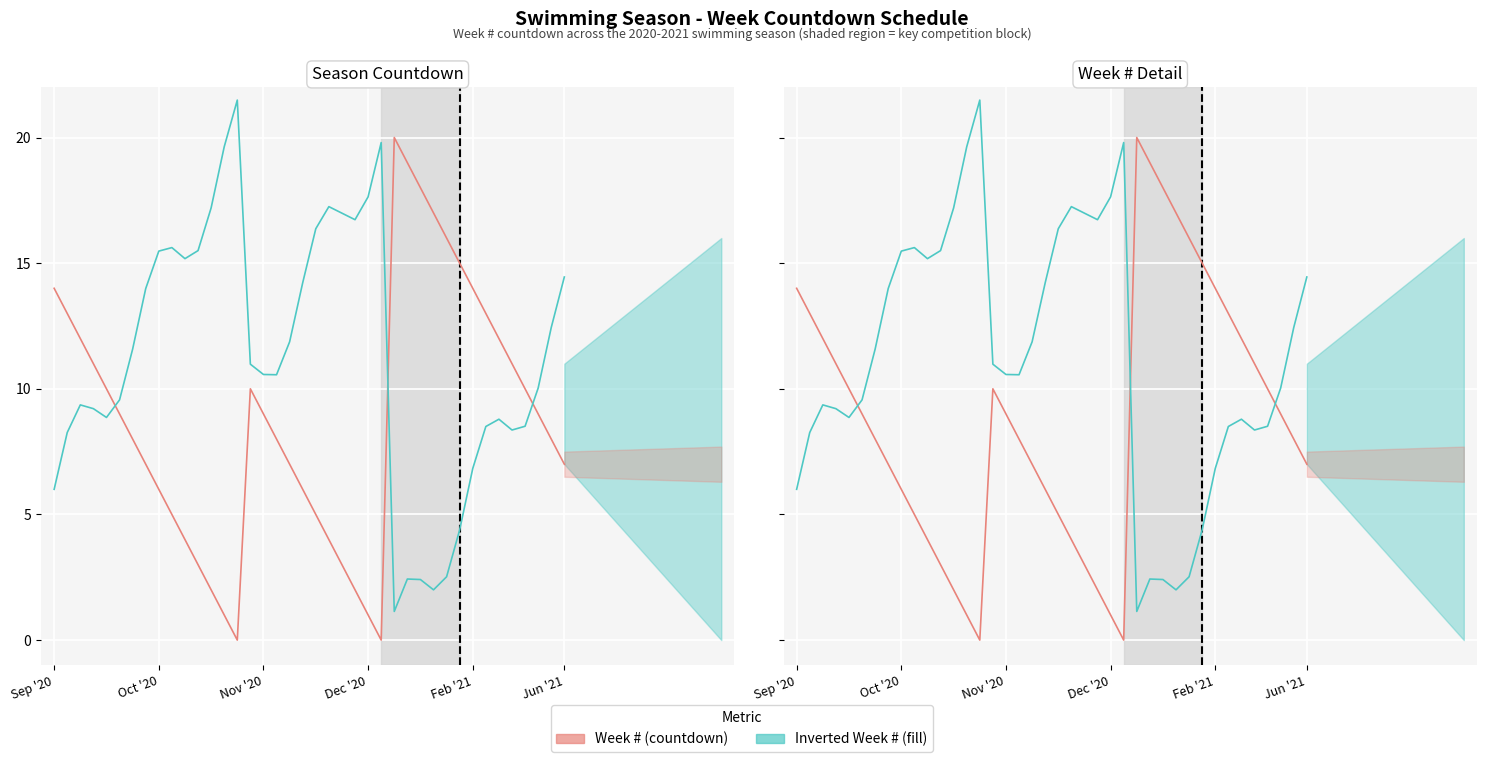

Rank the series by their maximum value, from lowest to highest.

Week #, Inverted Week #